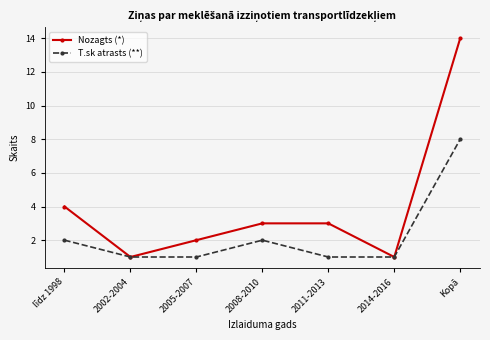

What is the approximate value of T.sk atrasts (**) at 2002-2004?

1